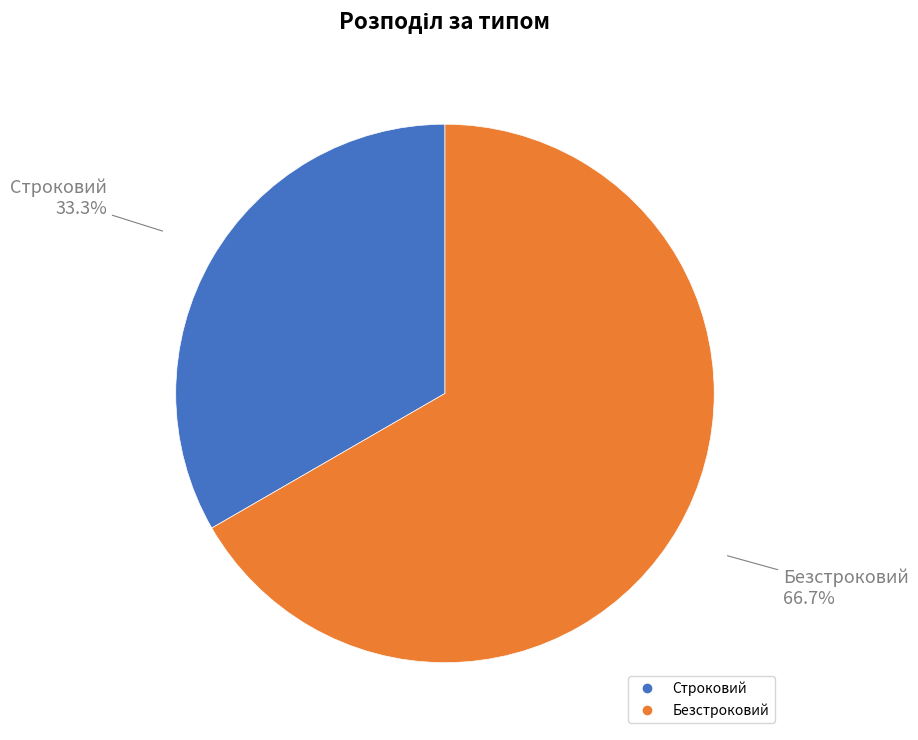

What is the total percentage of Строковий and Безстроковий?

100.0%